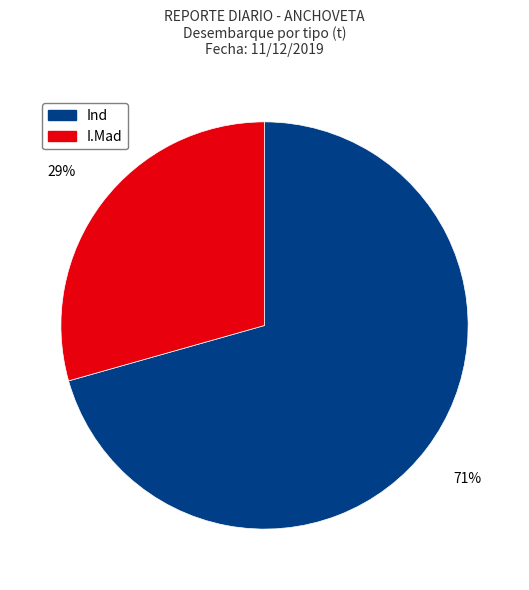

Which slice is the largest?

Ind